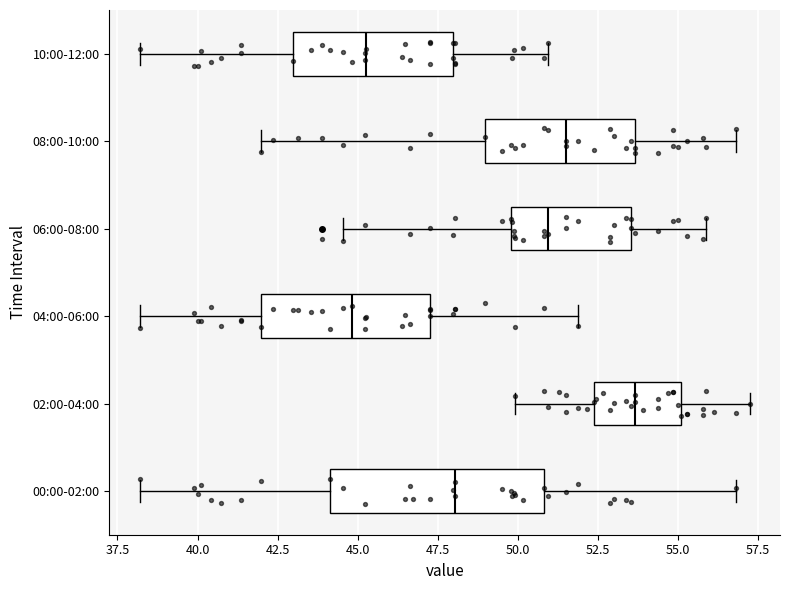

Comparing the boxes themselves (not the whiskers), which one is the widest?

00:00-02:00